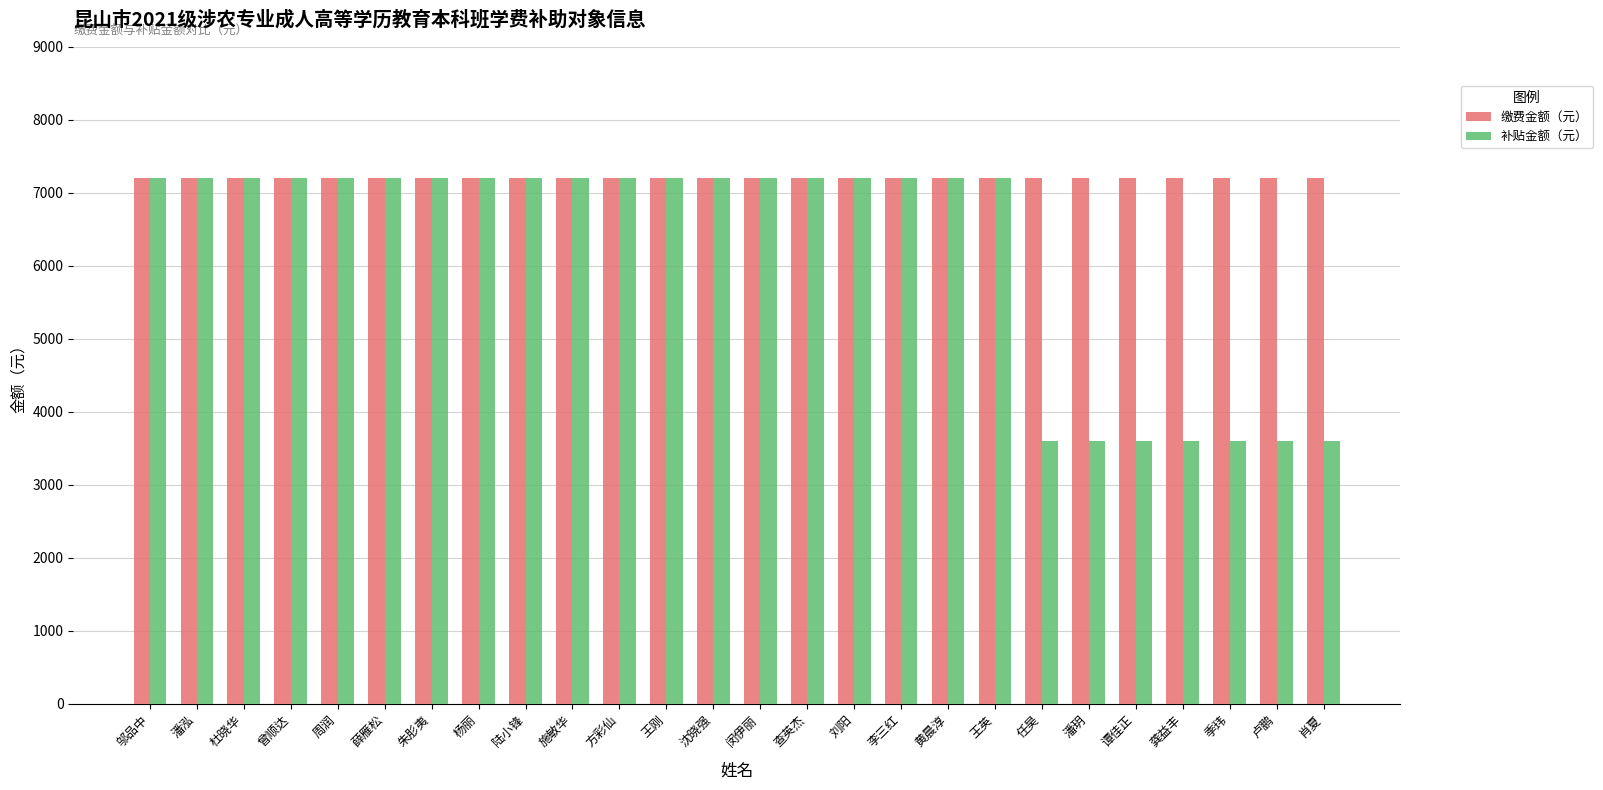

Which series has the largest total across all categories?

缴费金额（元）